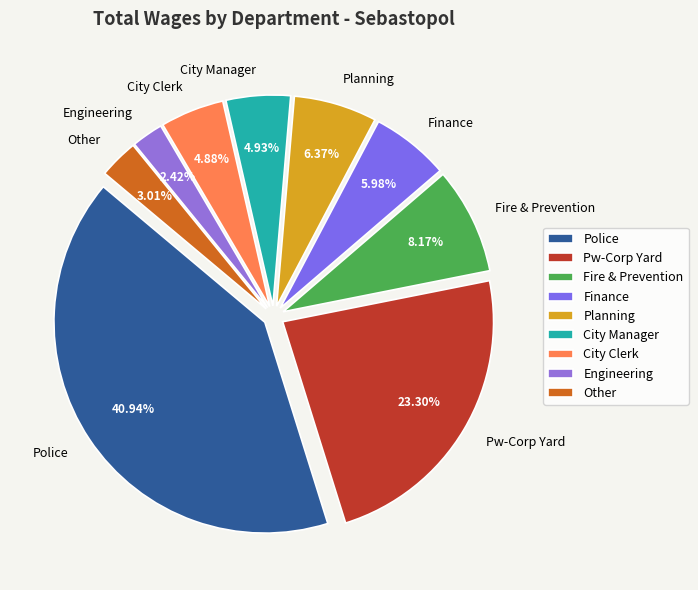

Does Planning represent more than half of the total?

No